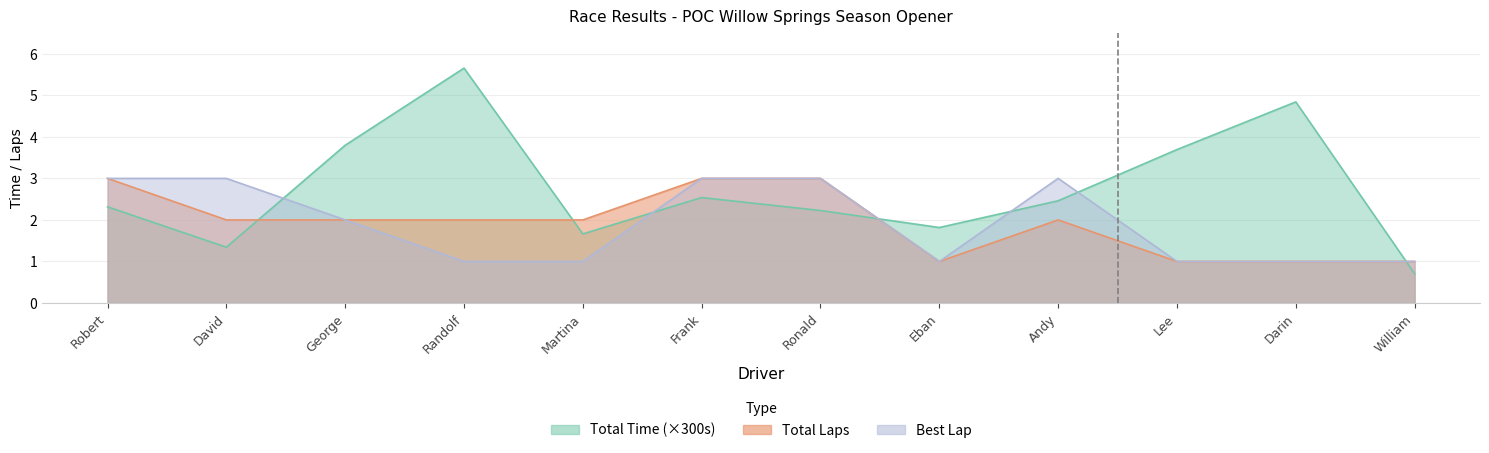

True or false: Total Laps has a value of 3.0 at Ronald.

True